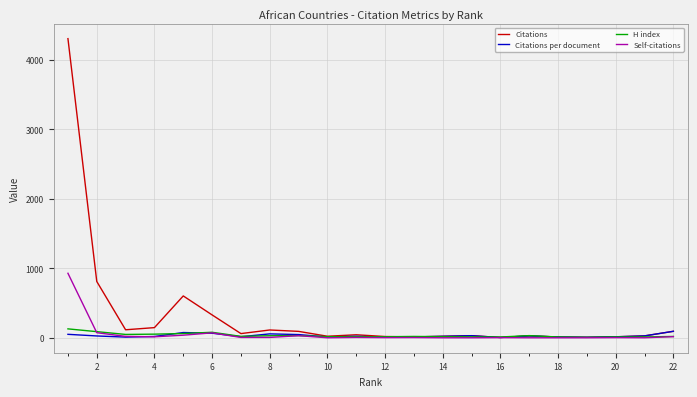

At how many categories does at least one series exceed 1851?

1